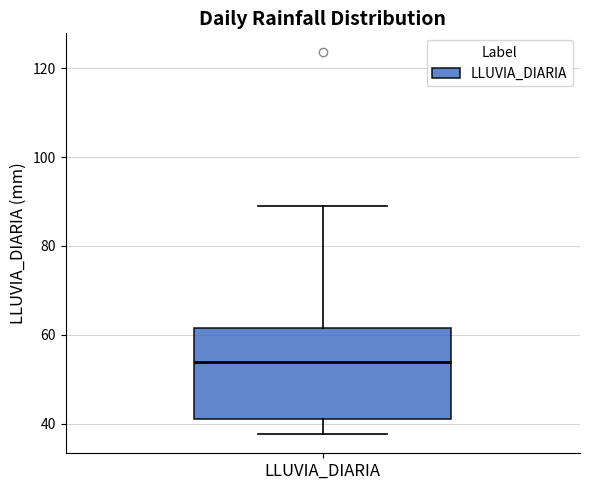

Transcribe this box plot: give where the median line is, the range the box spans, and where the two whiskers end, as read against the y-axis. The values are not printed on the chart, so give them approximately, as read against the axis.

median 54, box 40 to 62, whiskers 38 to 90